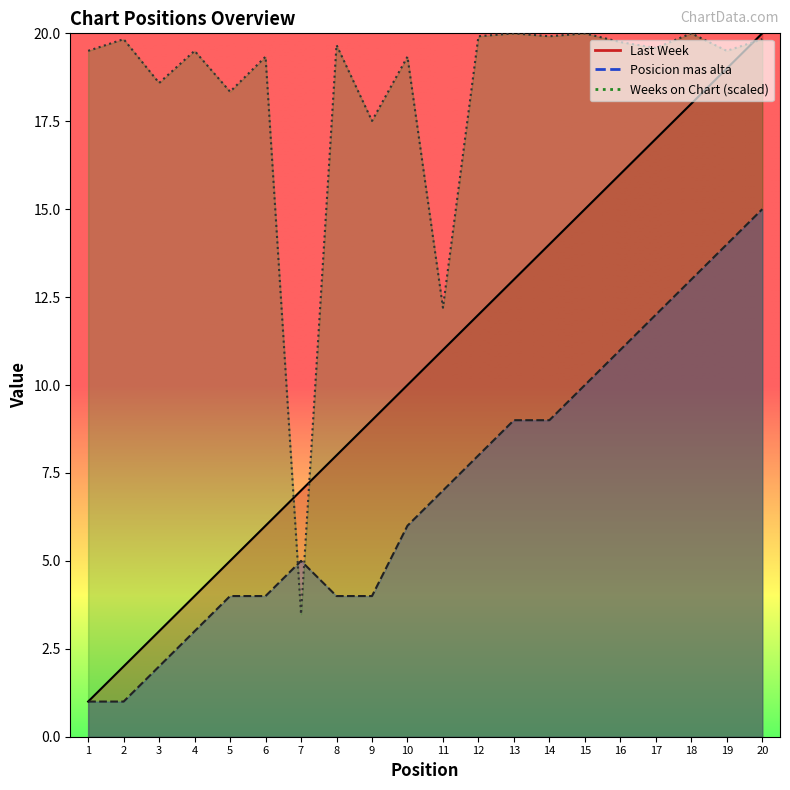

What is the average value of the Posicion mas alta series?

7.1